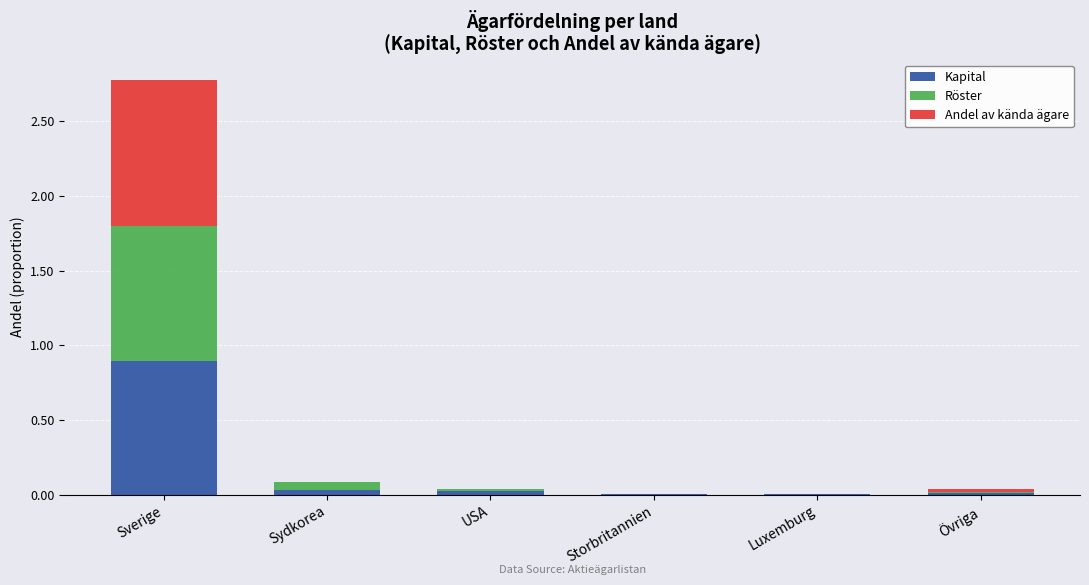

Does the chart contain stacked bars?

Yes